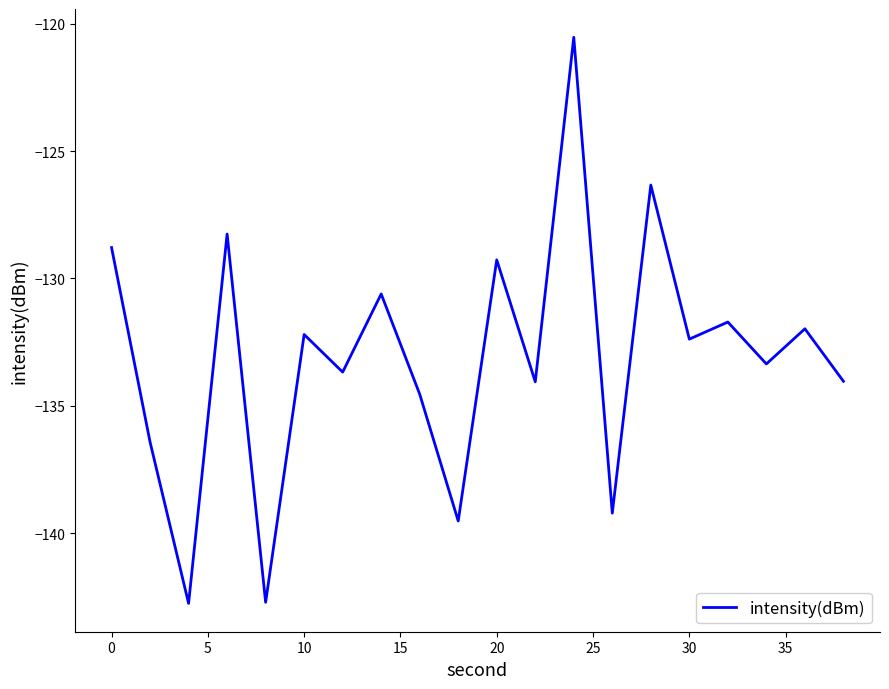

What is the difference between the second highest and minimum values?

16.4